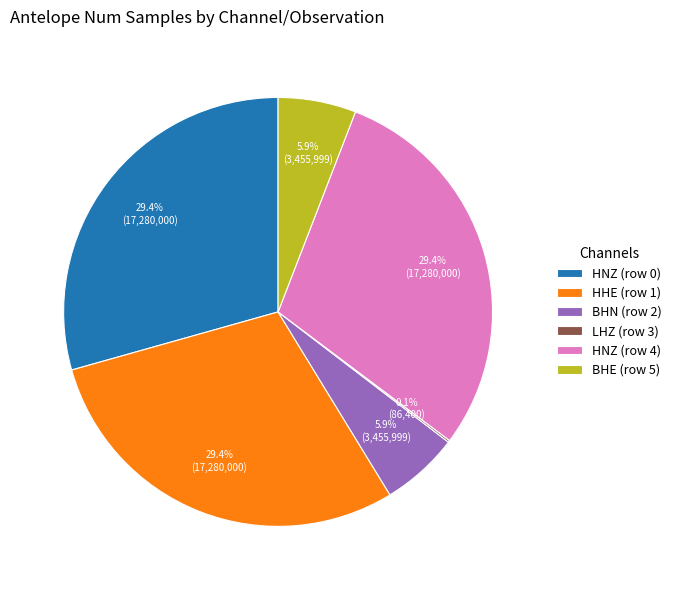

To the nearest percent, what is the difference between the largest and smallest slice percentages?

29%